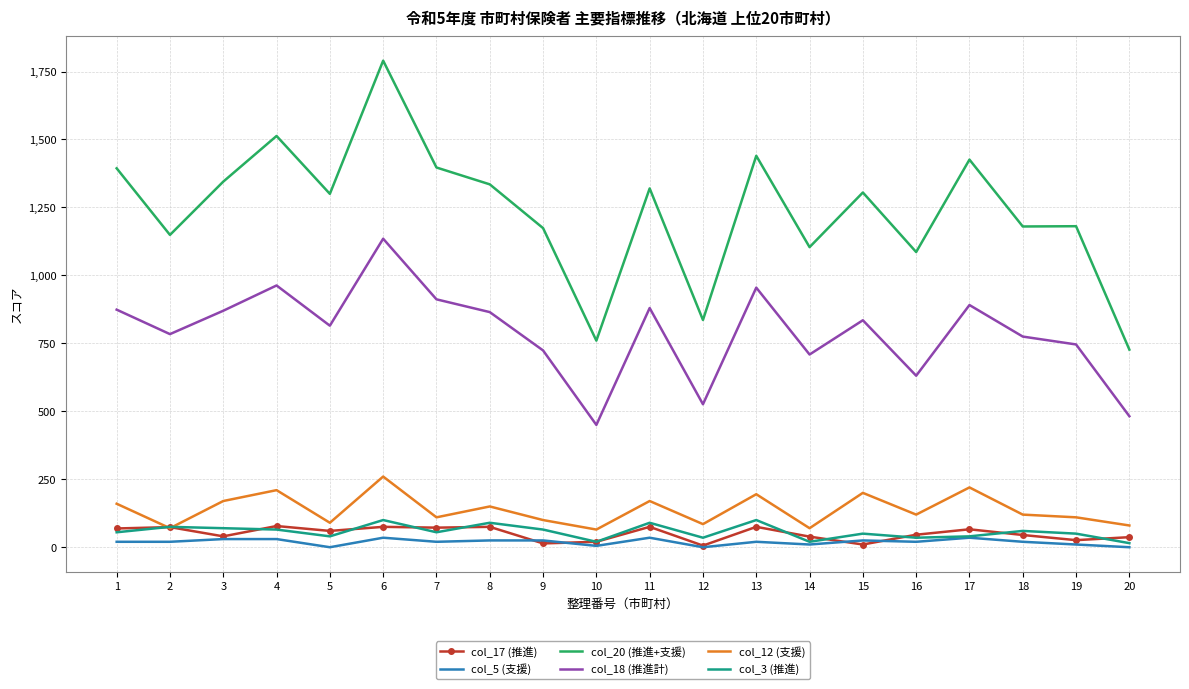

At which category does col_18 (推進計) reach its first local valley?

2